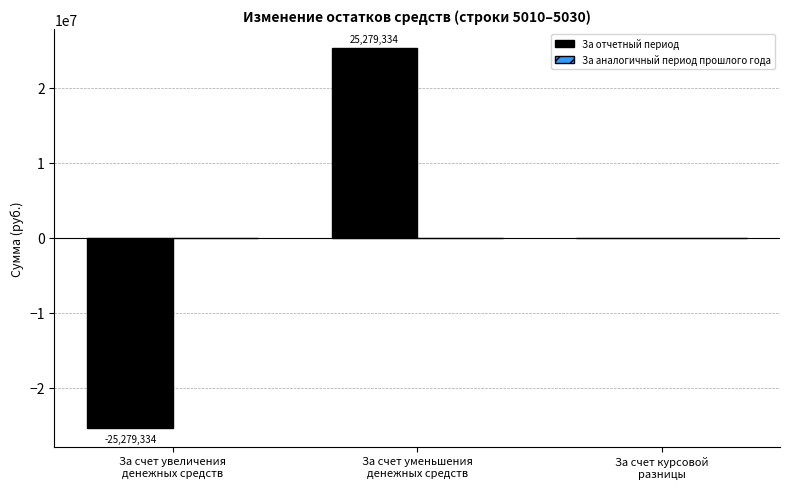

What is the greatest value displayed?

25279333.7